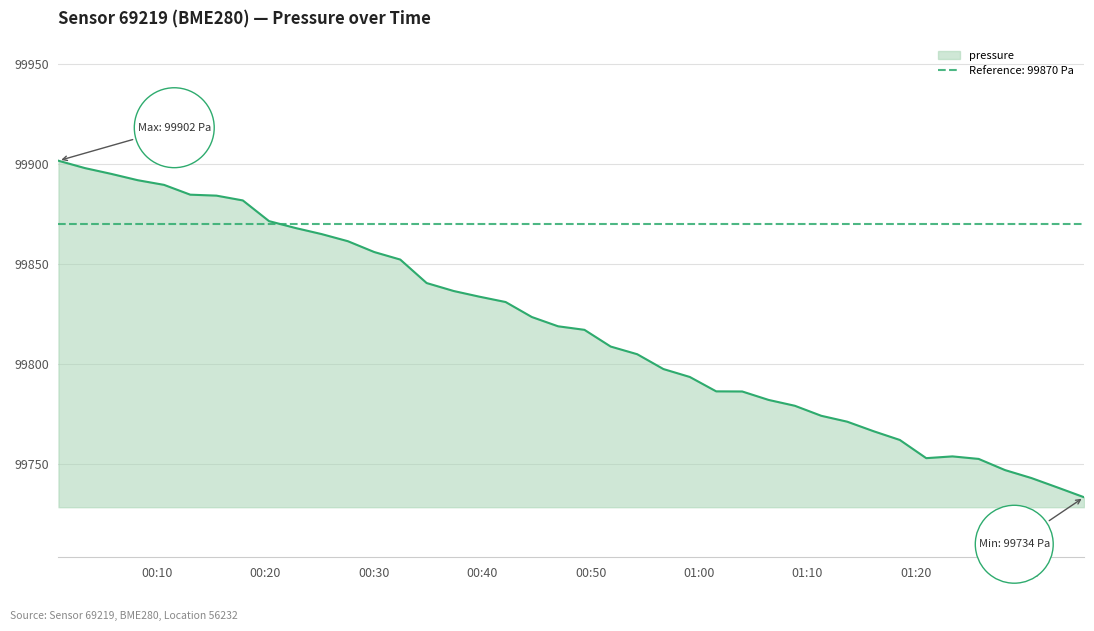

Count the number of values greater than 99818.

20